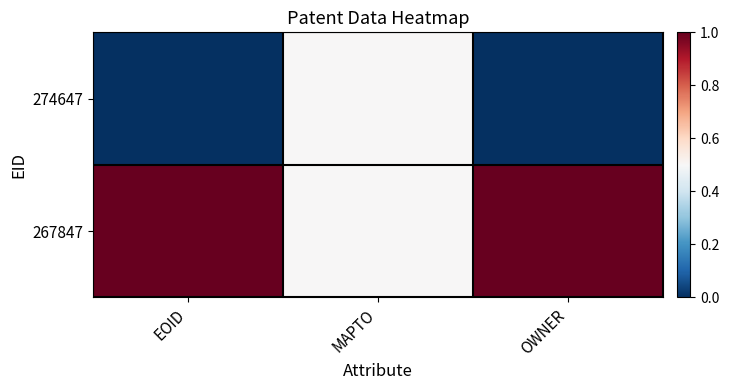

Reading left to right, extract all data points from this chart.

274647: EOID=0.0	MAPTO=0.5	OWNER=0.0
267847: EOID=1.0	MAPTO=0.5	OWNER=1.0